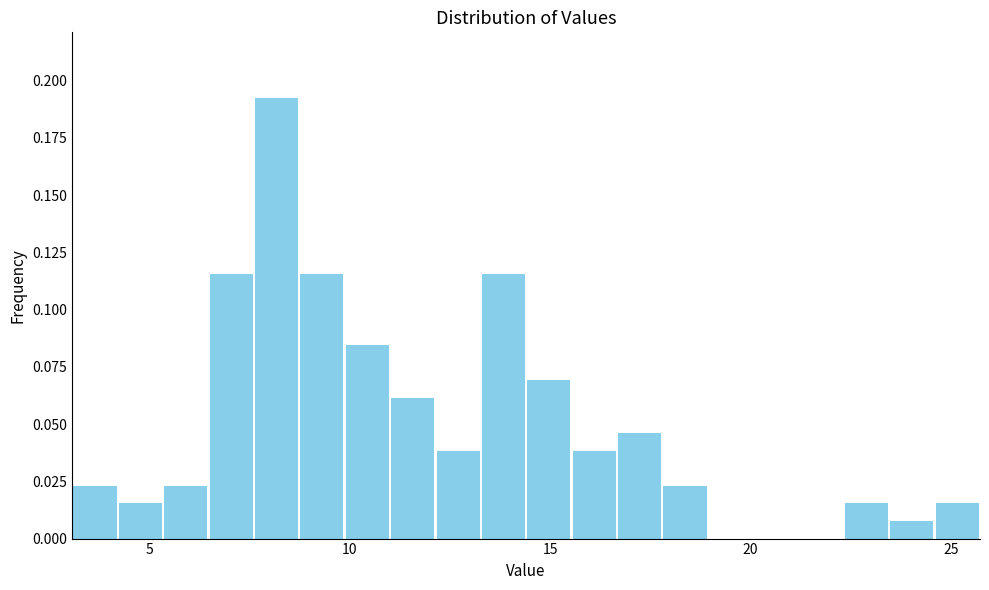

Around what value on the x-axis is the tallest bar? Give the approximate position of its centre, as read against the axis.

8.0